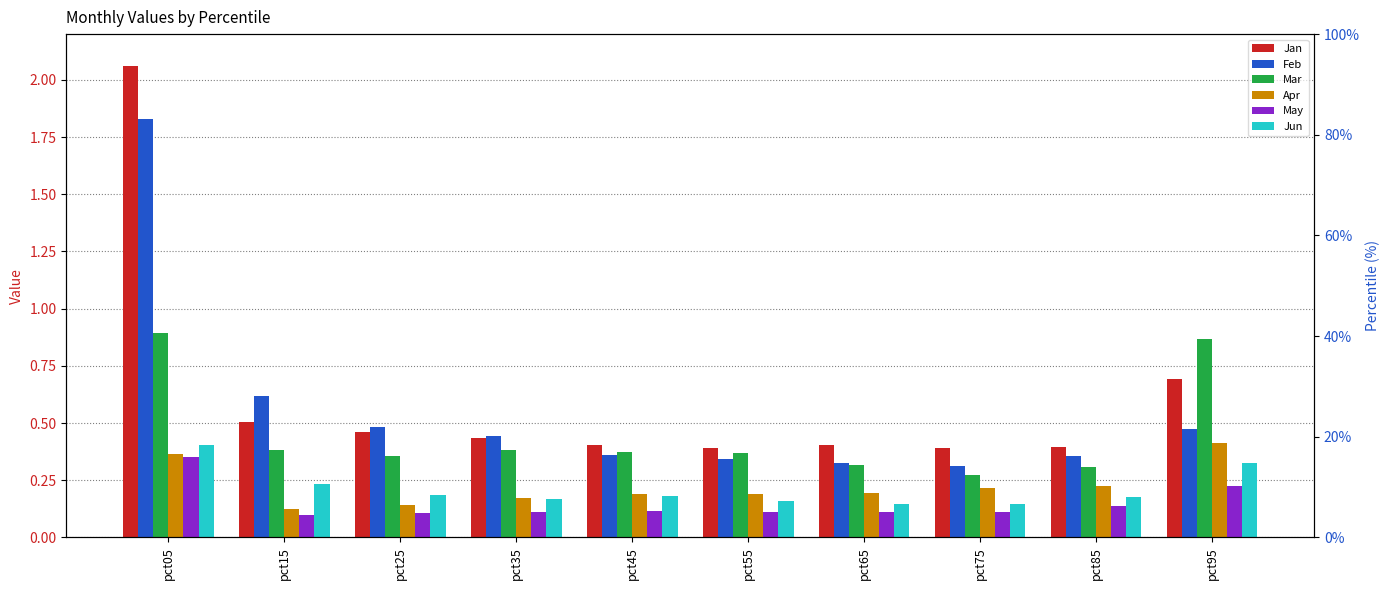

Which category has the lowest value in the Jan series?

pct75